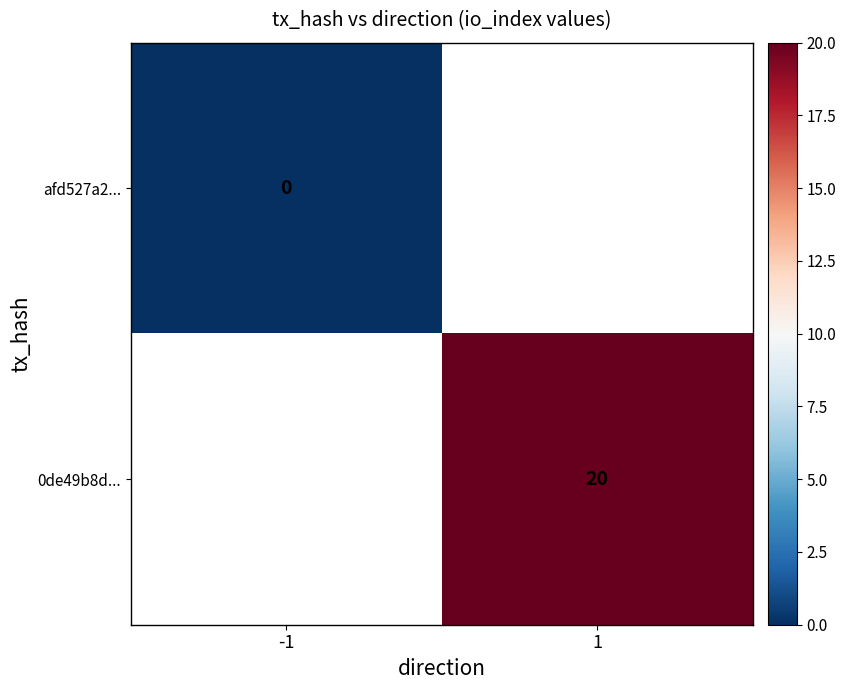

The value of 0de49b8d... at 1 is 28. True or false?

False